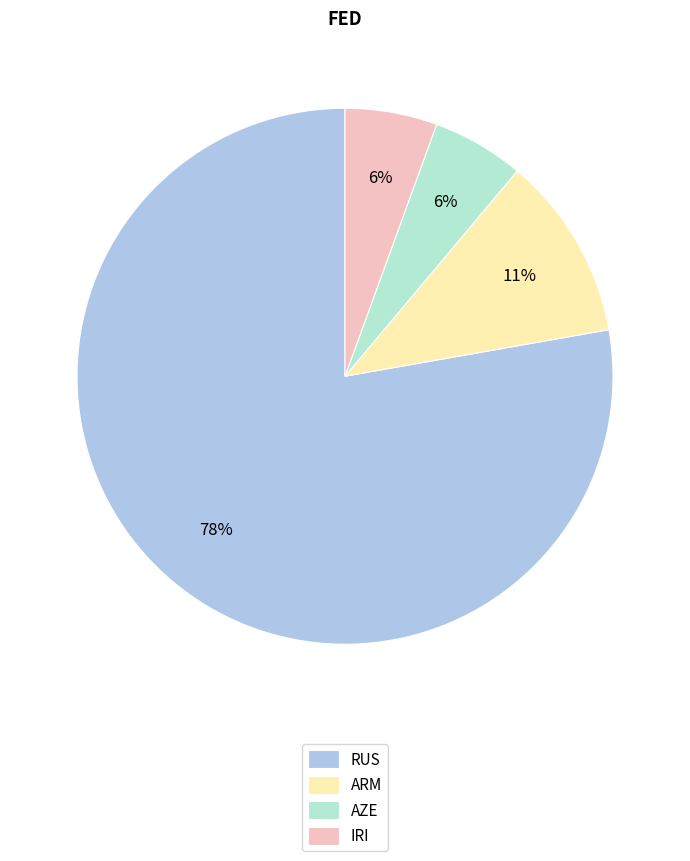

To the nearest percent, what is the average slice percentage?

25%